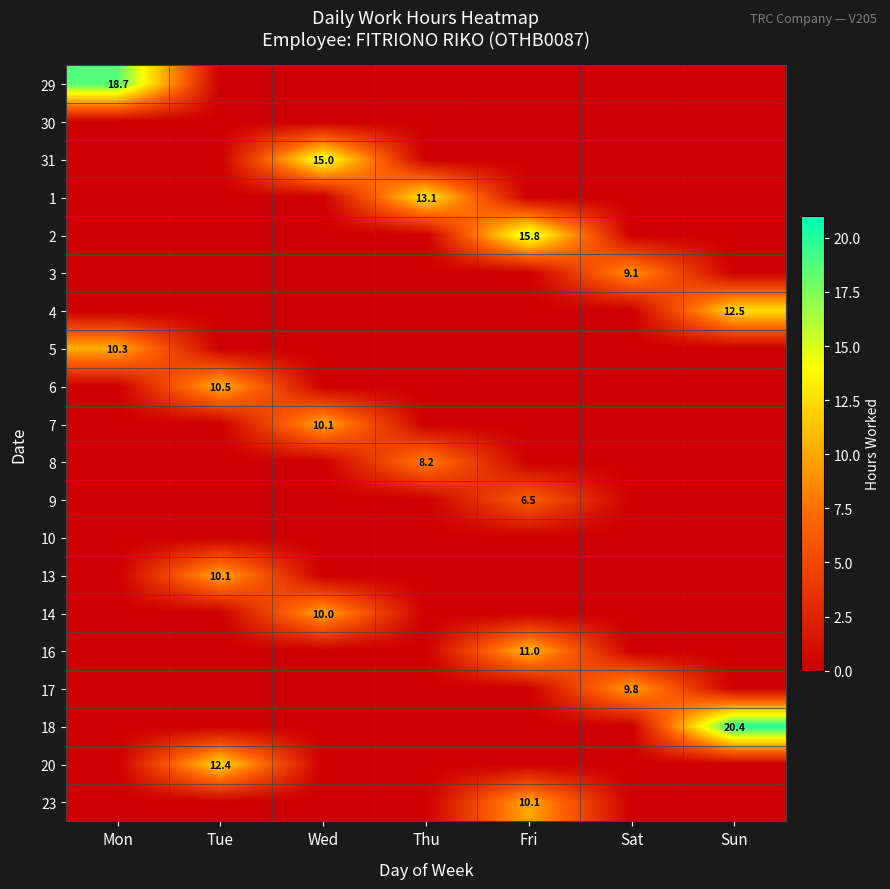

How many data points in 31 are above 0?

1